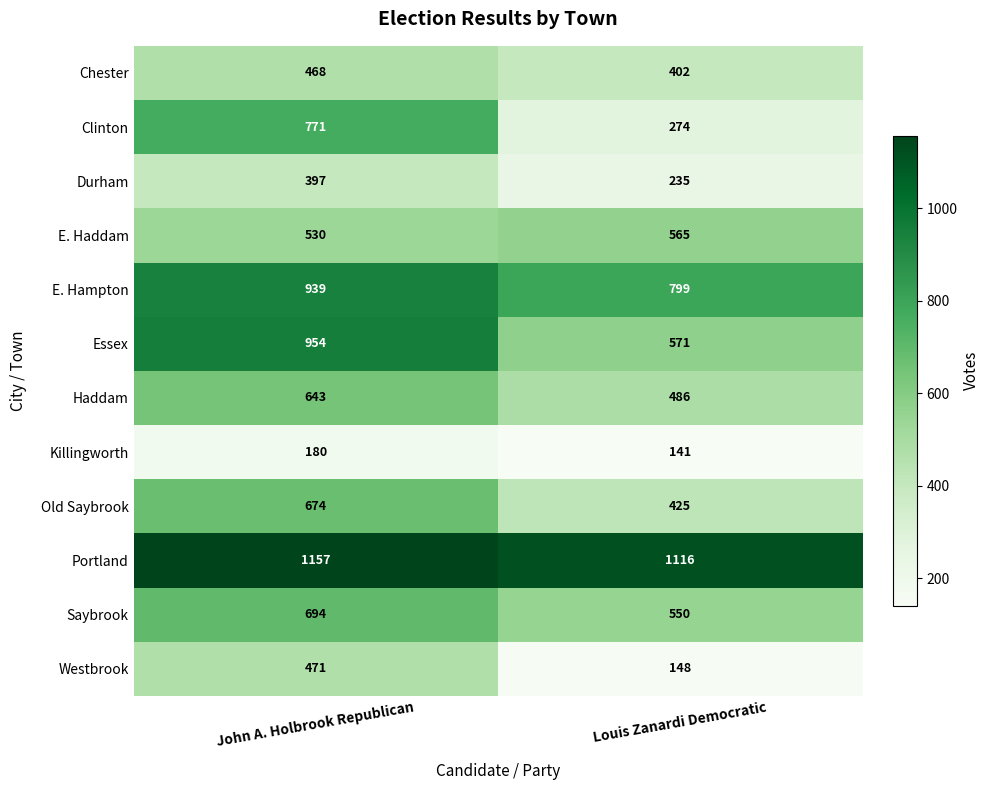

Reading left to right, what are all the values shown in this chart?

Chester: John A. Holbrook Republican=468	Louis Zanardi Democratic=402
Clinton: John A. Holbrook Republican=771	Louis Zanardi Democratic=274
Durham: John A. Holbrook Republican=397	Louis Zanardi Democratic=235
E. Haddam: John A. Holbrook Republican=530	Louis Zanardi Democratic=565
E. Hampton: John A. Holbrook Republican=939	Louis Zanardi Democratic=799
Essex: John A. Holbrook Republican=954	Louis Zanardi Democratic=571
Haddam: John A. Holbrook Republican=643	Louis Zanardi Democratic=486
Killingworth: John A. Holbrook Republican=180	Louis Zanardi Democratic=141
Old Saybrook: John A. Holbrook Republican=674	Louis Zanardi Democratic=425
Portland: John A. Holbrook Republican=1157	Louis Zanardi Democratic=1116
Saybrook: John A. Holbrook Republican=694	Louis Zanardi Democratic=550
Westbrook: John A. Holbrook Republican=471	Louis Zanardi Democratic=148